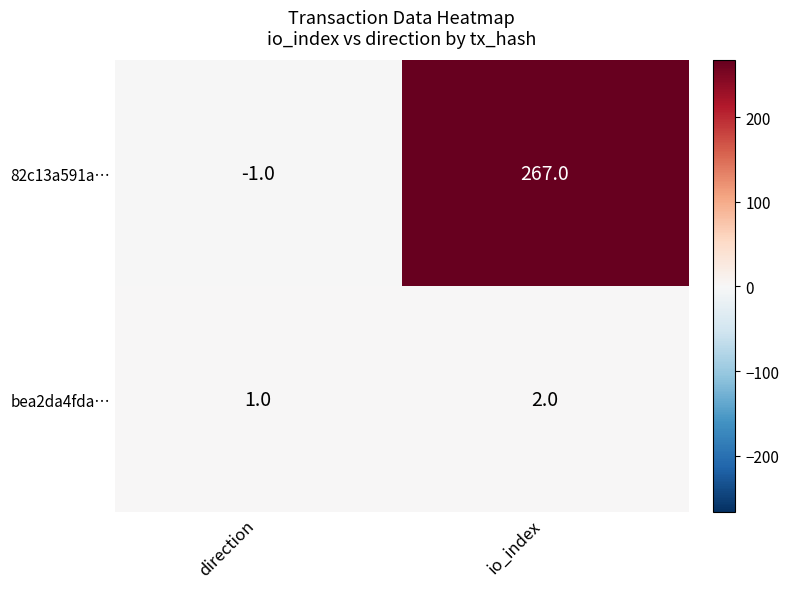

Reading left to right, extract all data points from this chart.

82c13a591a…: -1	267
bea2da4fda…: 1	2